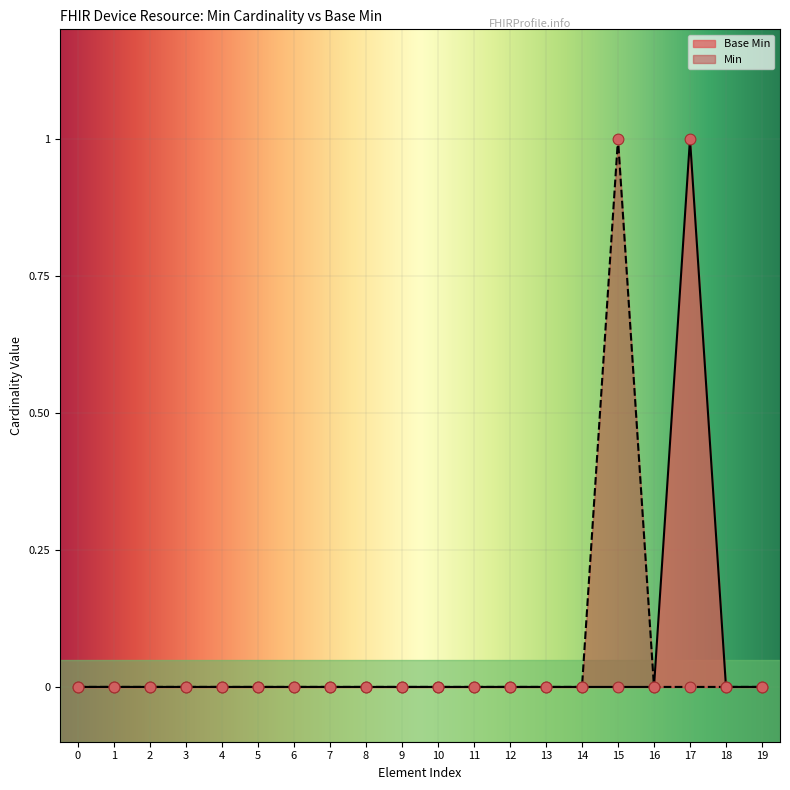

At which label does Min reach its peak?

15